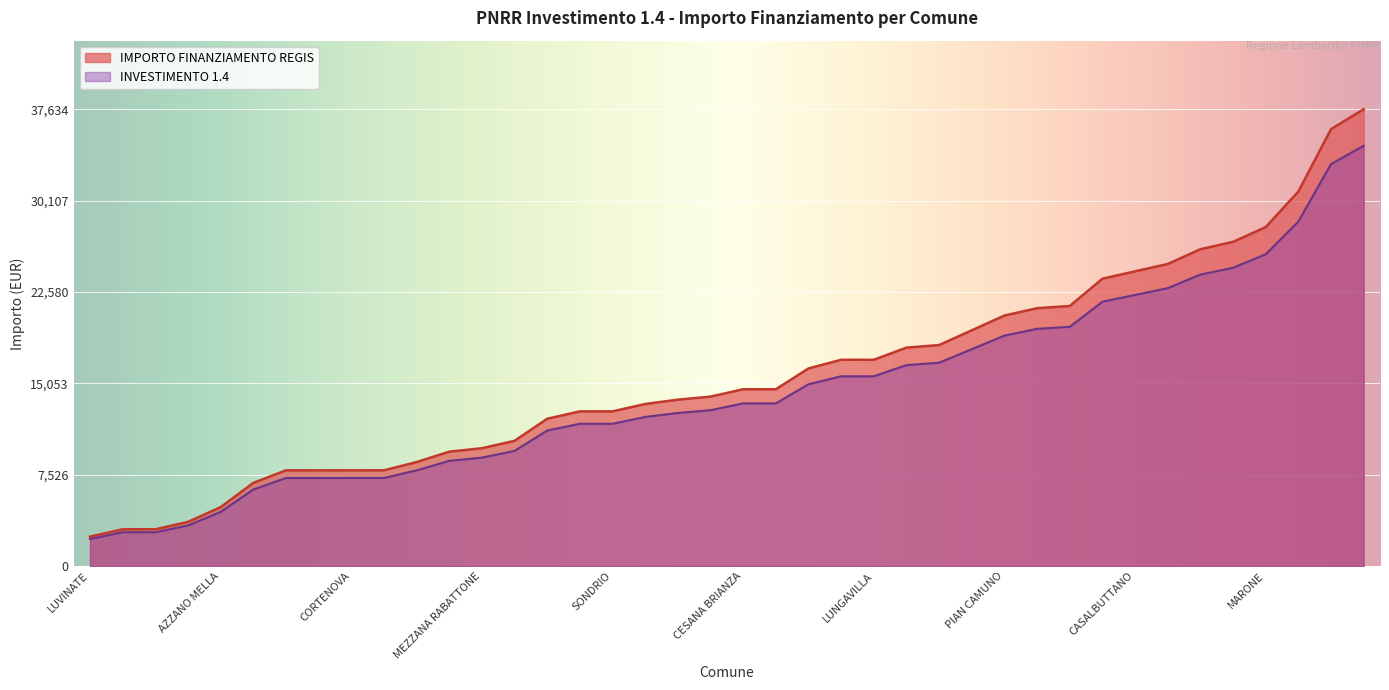

True or false: IMPORTO FINANZIAMENTO REGIS and INVESTIMENTO 1.4 cross at least once.

False